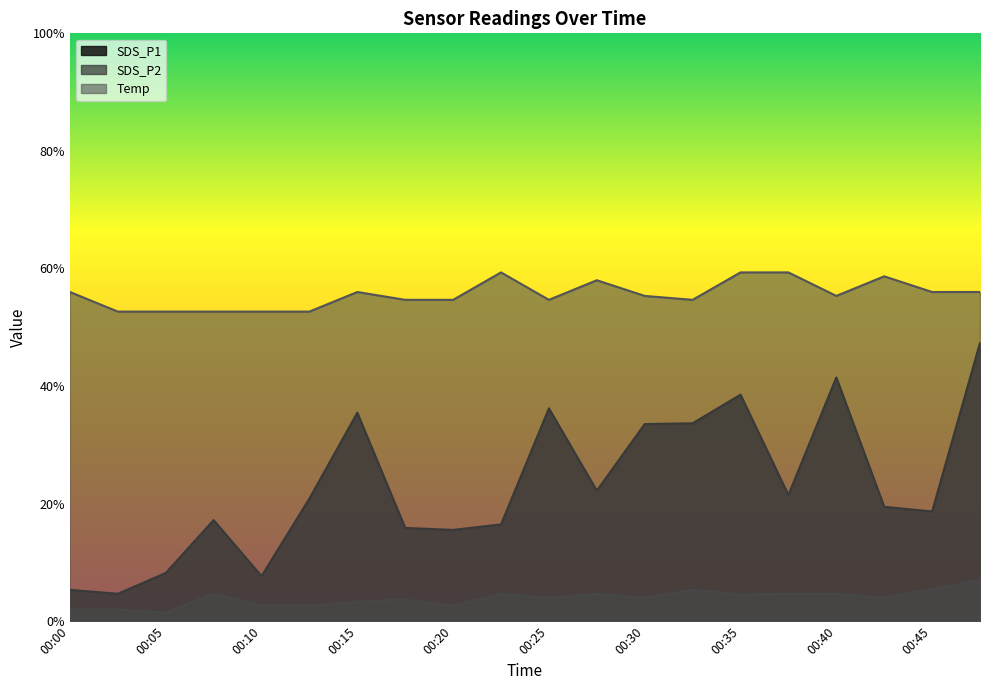

Which label corresponds to the smallest value in the chart?

00:05